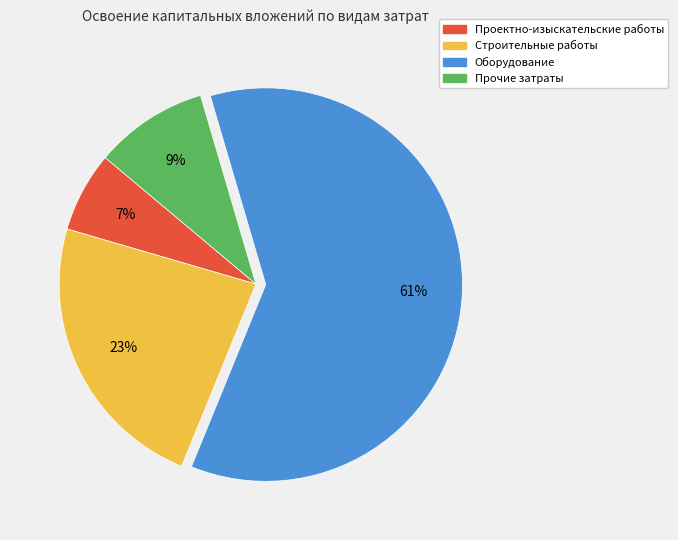

To the nearest percent, what percentage of the pie is Прочие затраты?

9%